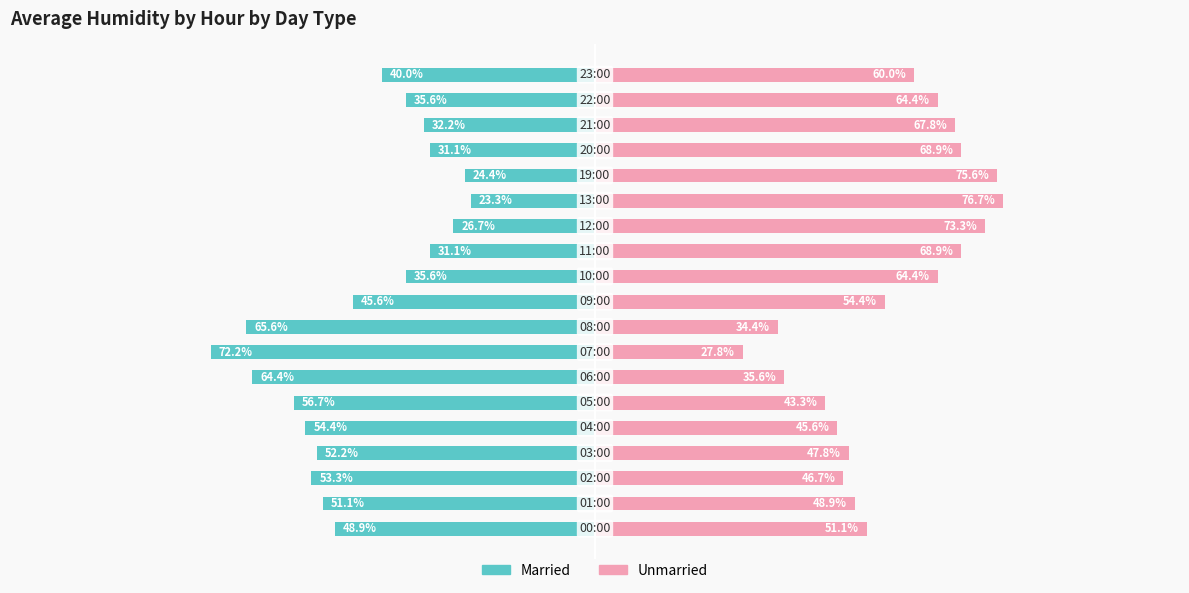

What is the value of the Unmarried bar at the 7th from the left?

35.6